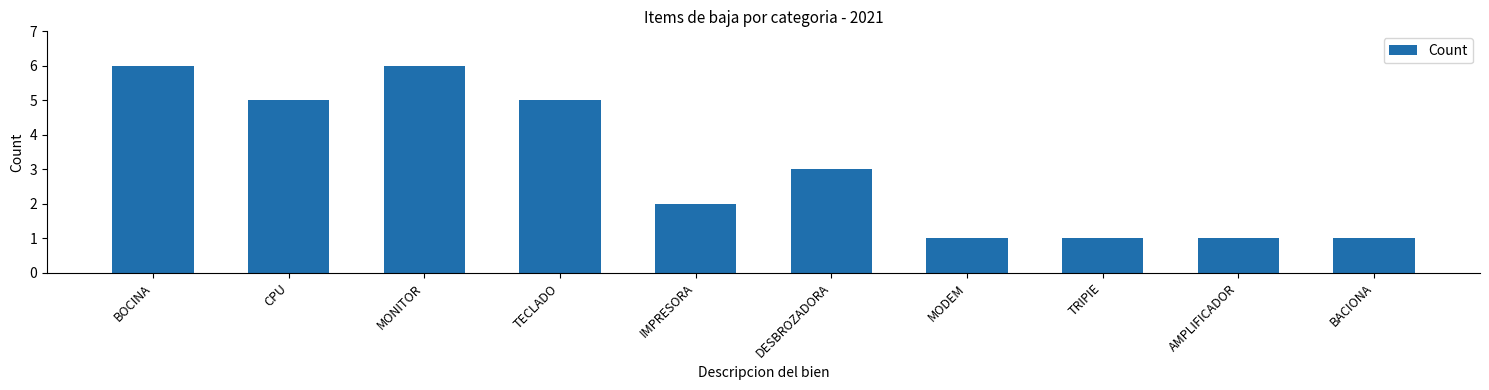

What value does the data have at TRIPIE?

1